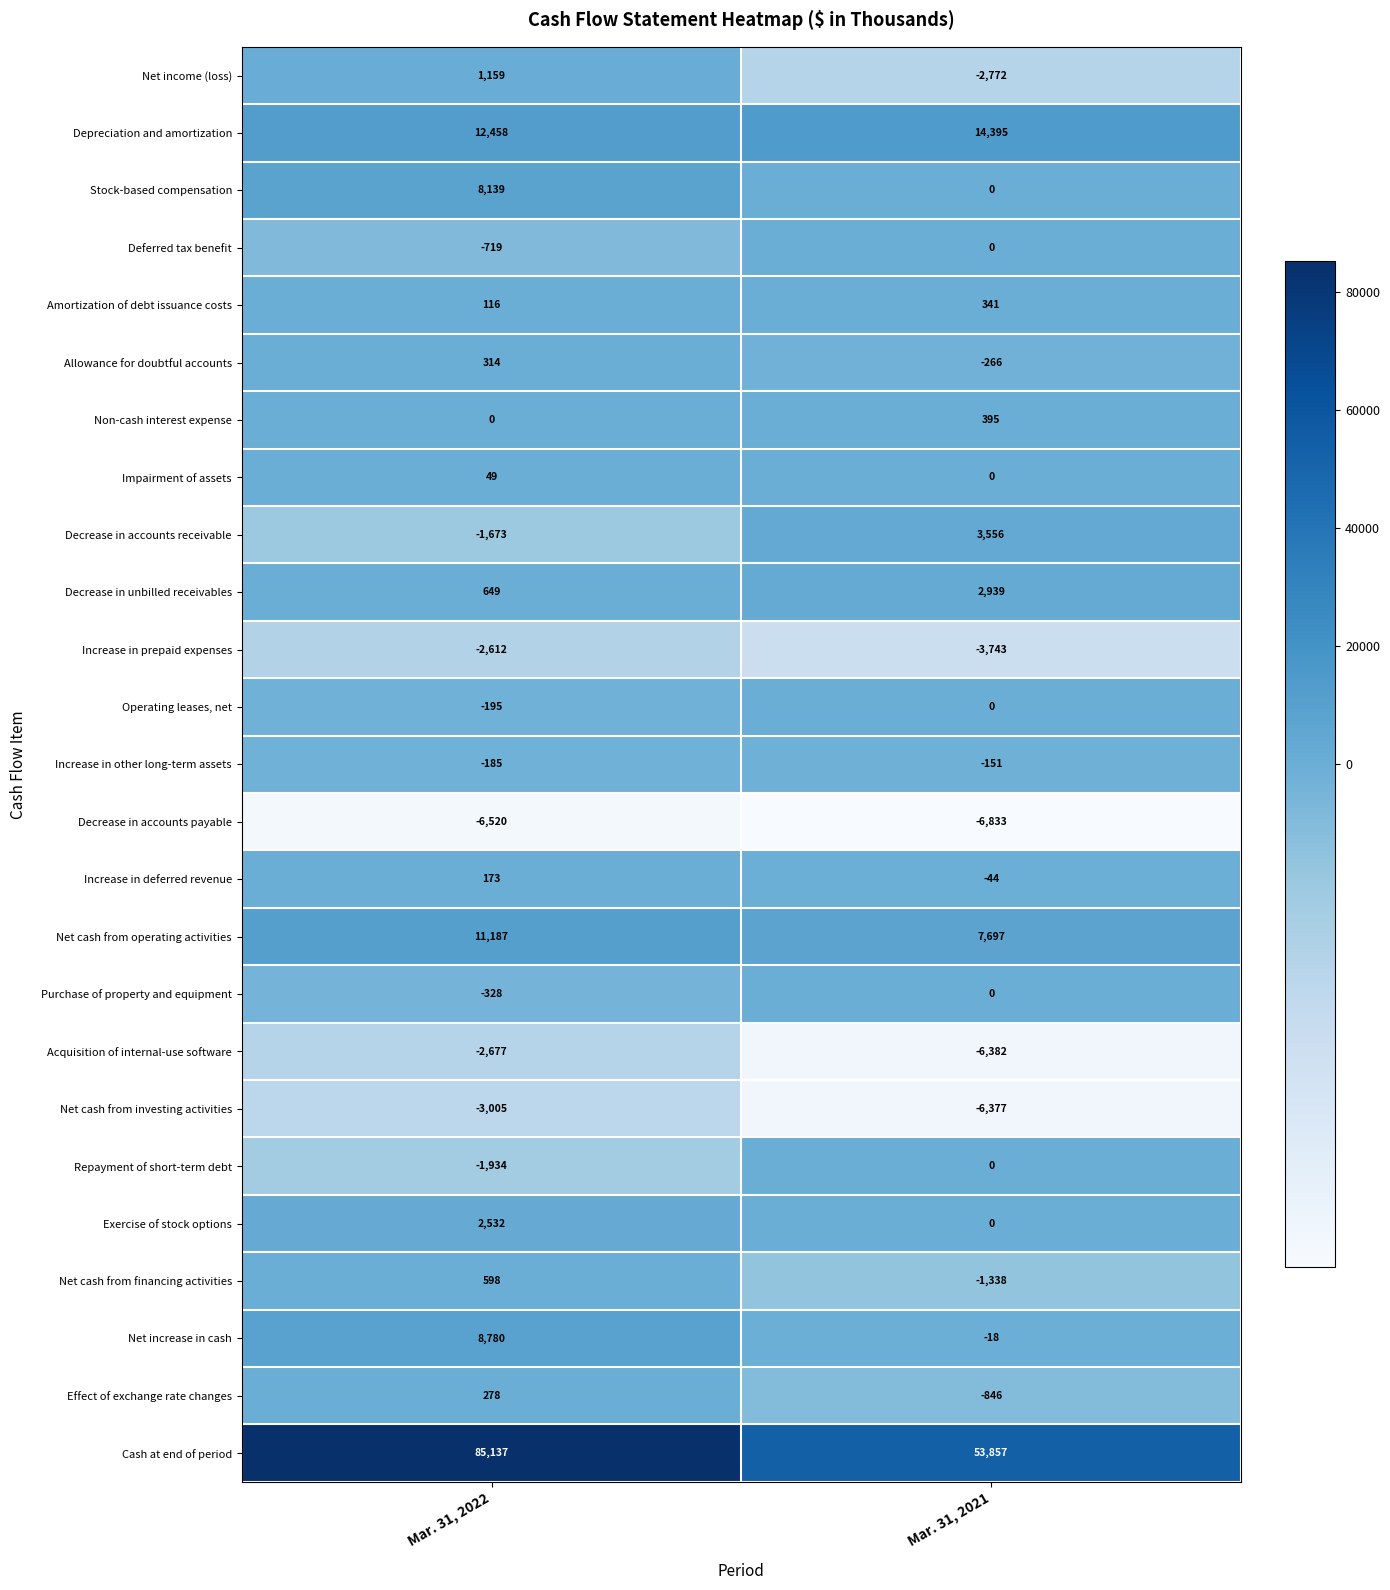

True or false: Decrease in unbilled receivables has a value of 2939 at Mar. 31, 2021.

True